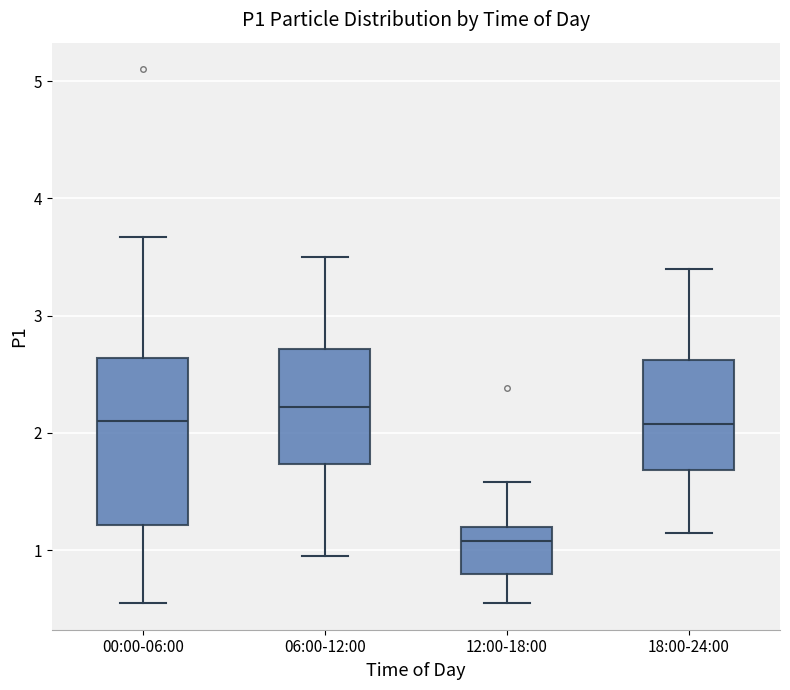

Reading left to right, read every box against the y-axis: the position of its median line, the range the box covers, and the ends of its whiskers. The values are not printed on the chart, so give them approximately, as read against the axis.

00:00-06:00: median 2.1, box 1.2 to 2.6, whiskers 0.6 to 3.7
06:00-12:00: median 2.2, box 1.7 to 2.7, whiskers 1.0 to 3.5
12:00-18:00: median 1.1, box 0.8 to 1.2, whiskers 0.6 to 1.6
18:00-24:00: median 2.1, box 1.7 to 2.6, whiskers 1.2 to 3.4